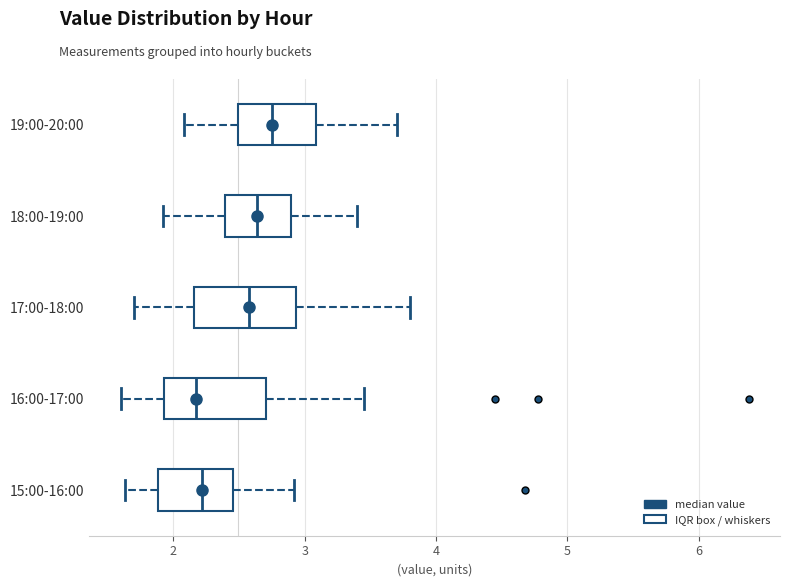

Reading bottom to top, read every box against the x-axis: the position of its median line, the range the box covers, and the ends of its whiskers. The values are not printed on the chart, so give them approximately, as read against the axis.

15:00-16:00: median 2.2, box 1.9 to 2.5, whiskers 1.6 to 2.9
16:00-17:00: median 2.2, box 1.9 to 2.7, whiskers 1.6 to 3.5
17:00-18:00: median 2.6, box 2.2 to 2.9, whiskers 1.7 to 3.8
18:00-19:00: median 2.6, box 2.4 to 2.9, whiskers 1.9 to 3.4
19:00-20:00: median 2.8, box 2.5 to 3.1, whiskers 2.1 to 3.7